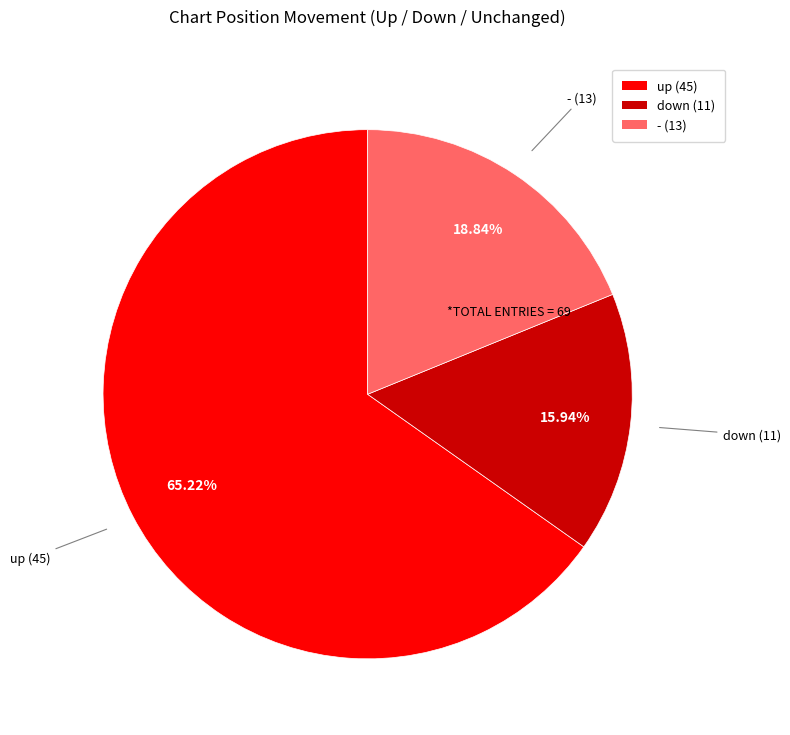

Rank the categories by value from highest to lowest.

up, -, down